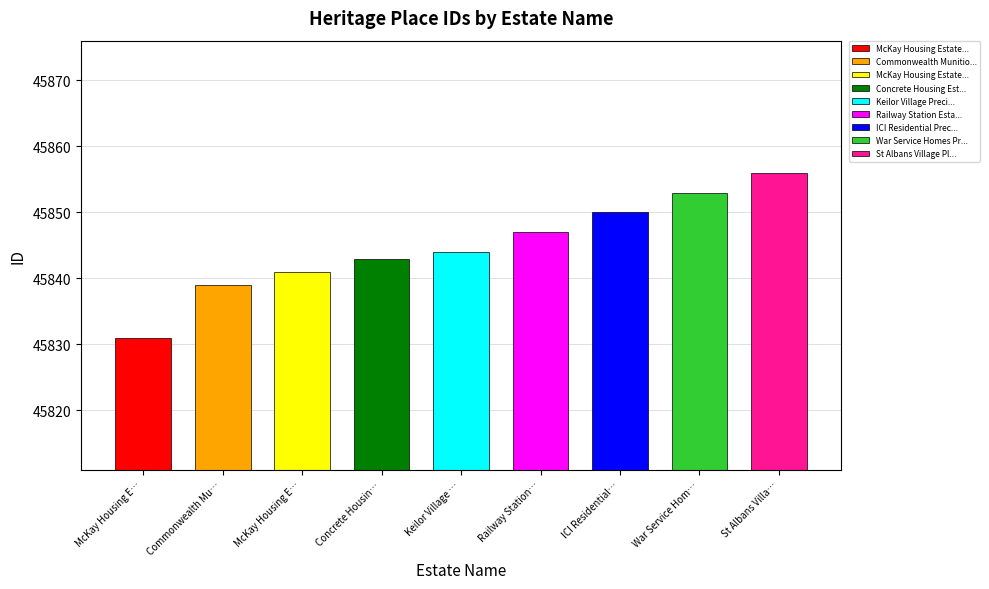

Is it true that the value at Railway Station Estate is 65141?

False